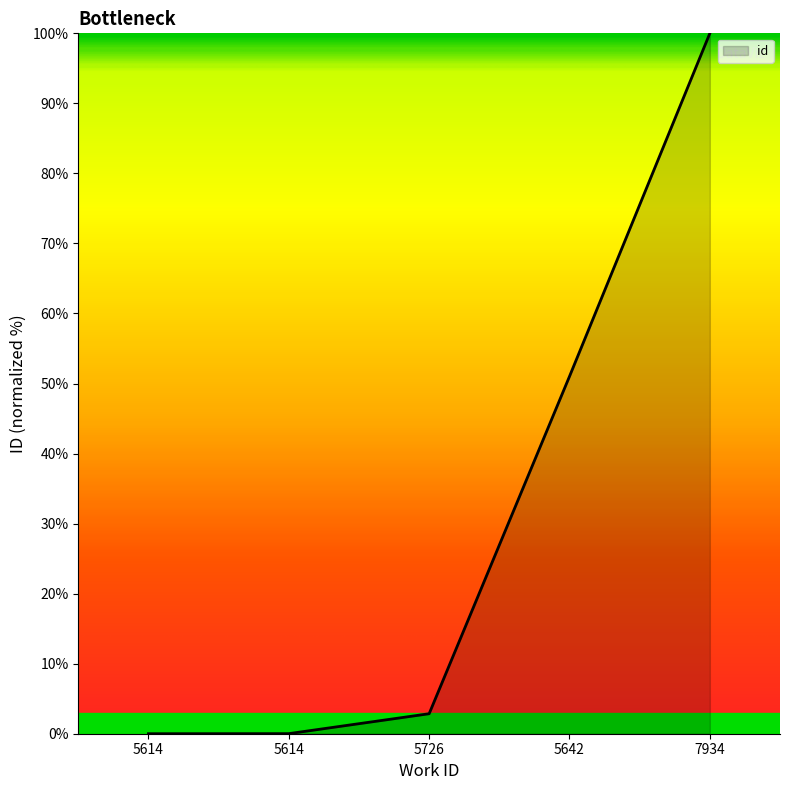

Reading left to right, list all the values displayed in this chart.

5614=0.0	5614=0.0	5726=2.9	5642=51.0	7934=100.0